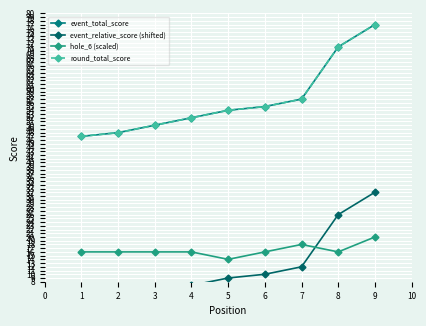

Which has a higher value, 1 or 4?

4